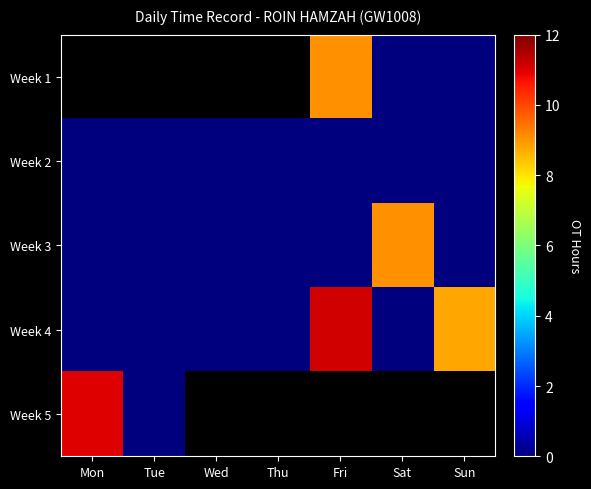

The value of Week 3 at Tue is 0.0. True or false?

True